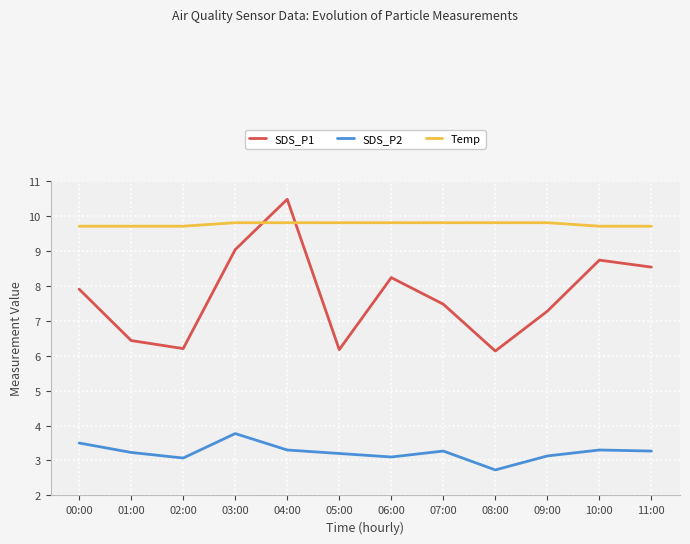

True or false: SDS_P2 and Temp cross at least once.

False